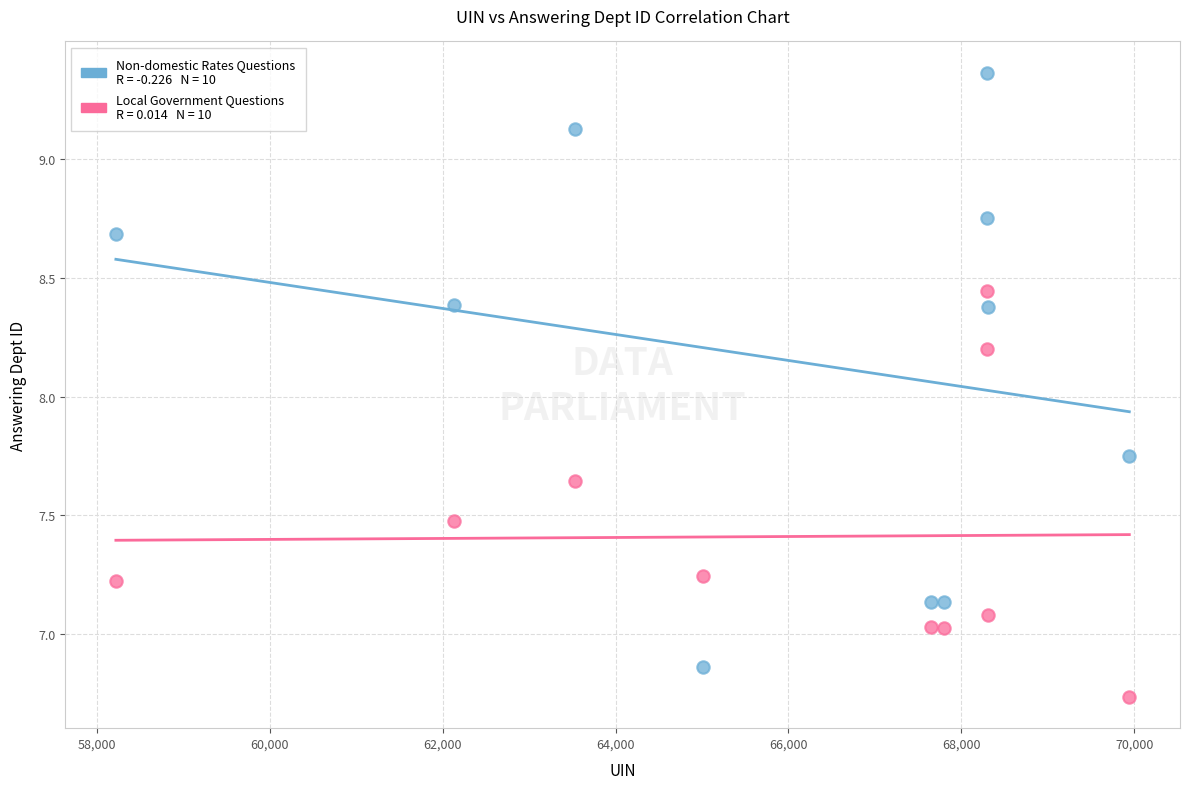

Across all series, what Y value is closest to 8?

8.2